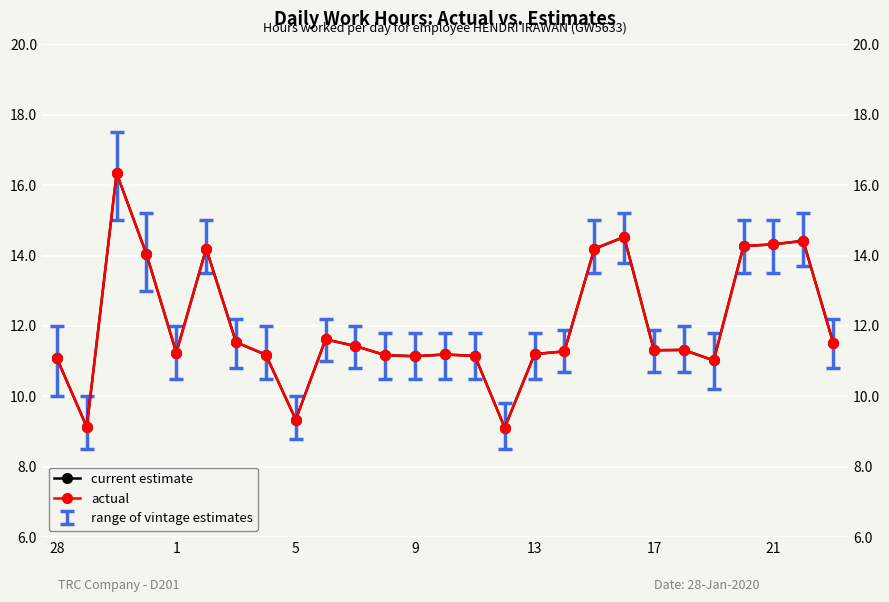

Is the value of actual at 21 greater than the value of current estimate at 13?

Yes